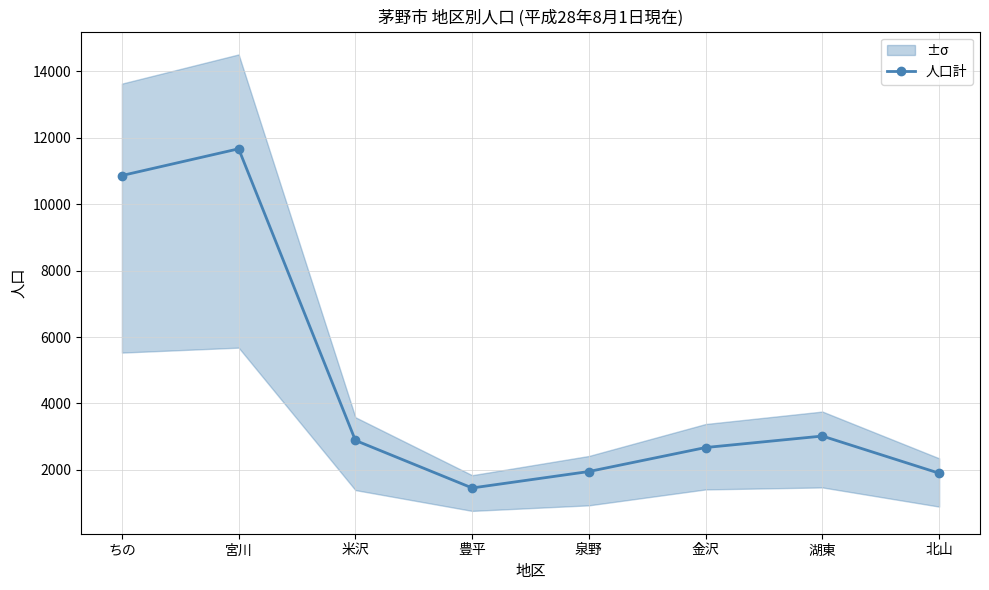

What is the minimum value shown in the chart?

1458